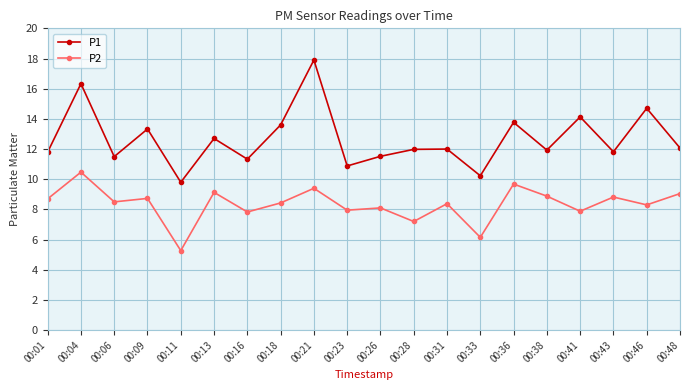

What is the minimum value for P1?

9.8